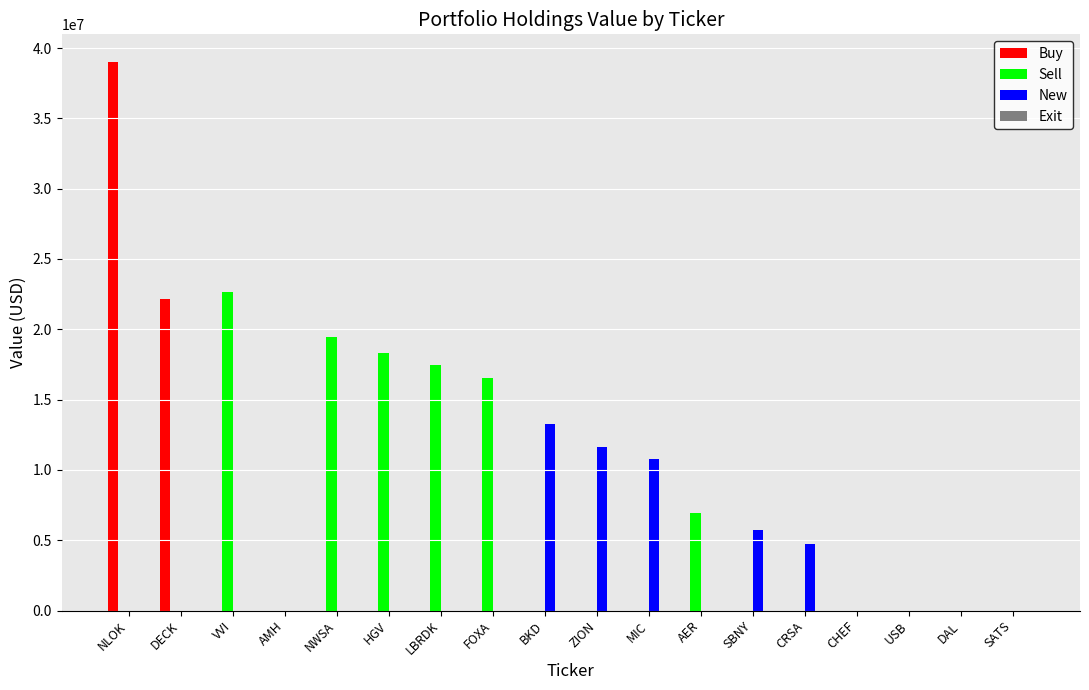

Which category has the highest value across all series?

NLOK